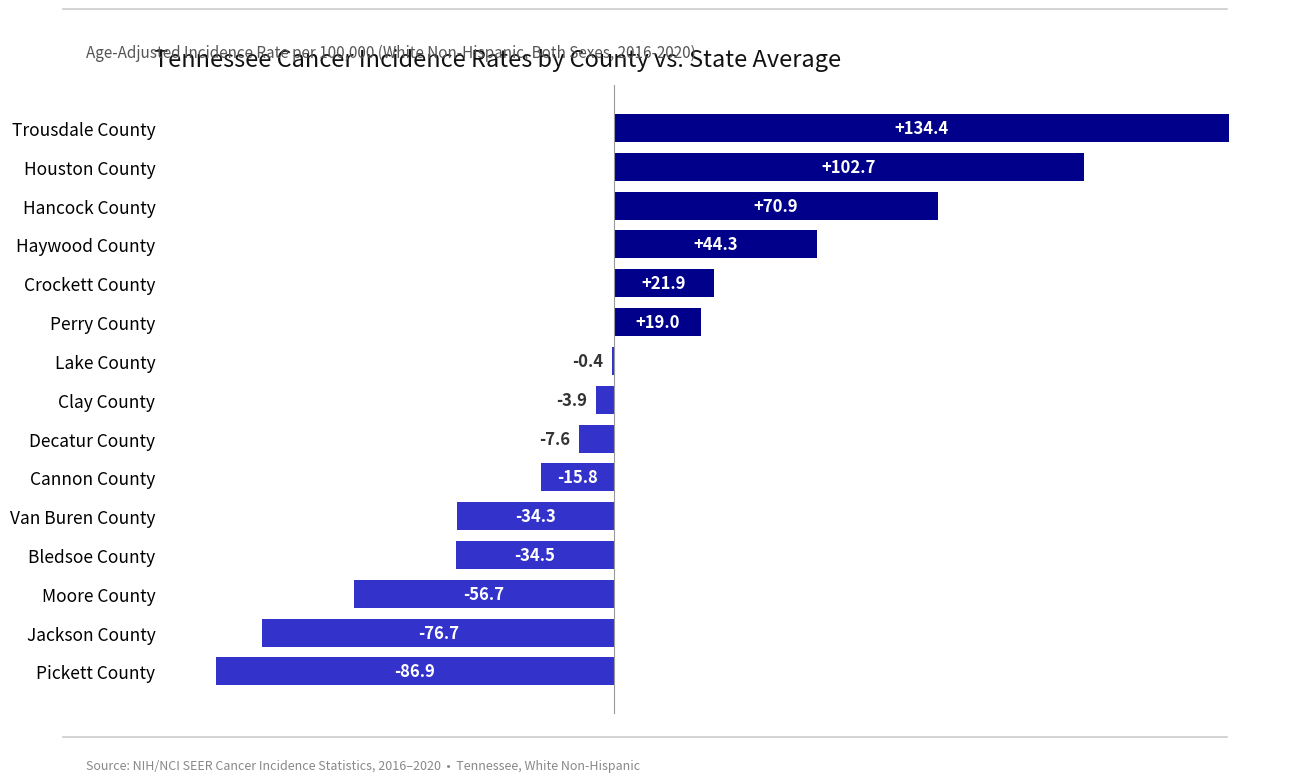

The chart shows a value of -76.7 at Jackson County. True or false?

True